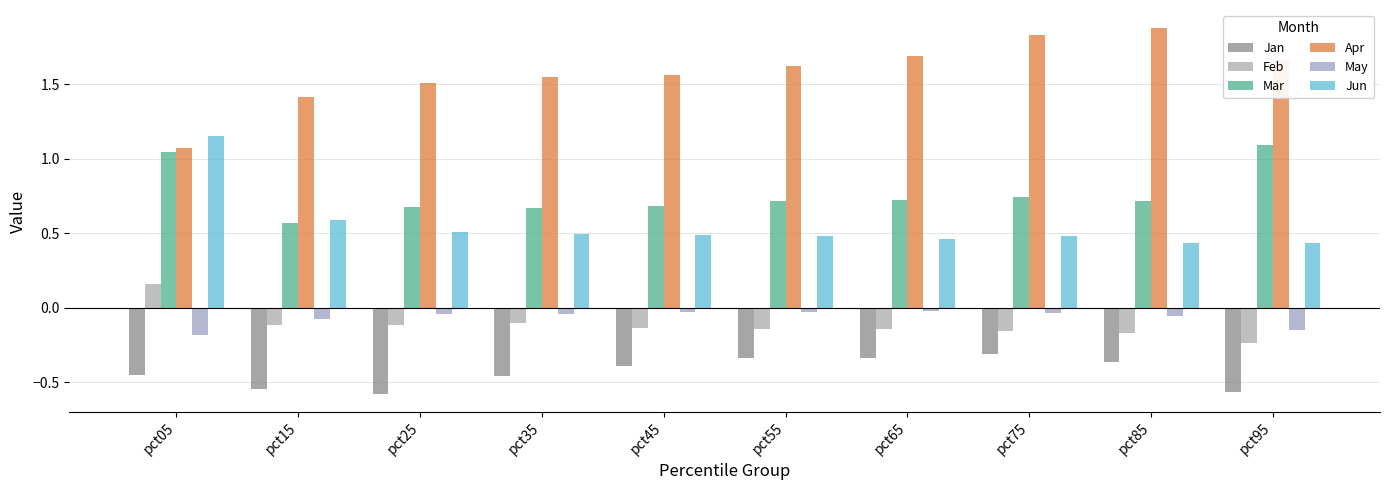

Are the bars grouped side by side (vs. stacked)?

Yes